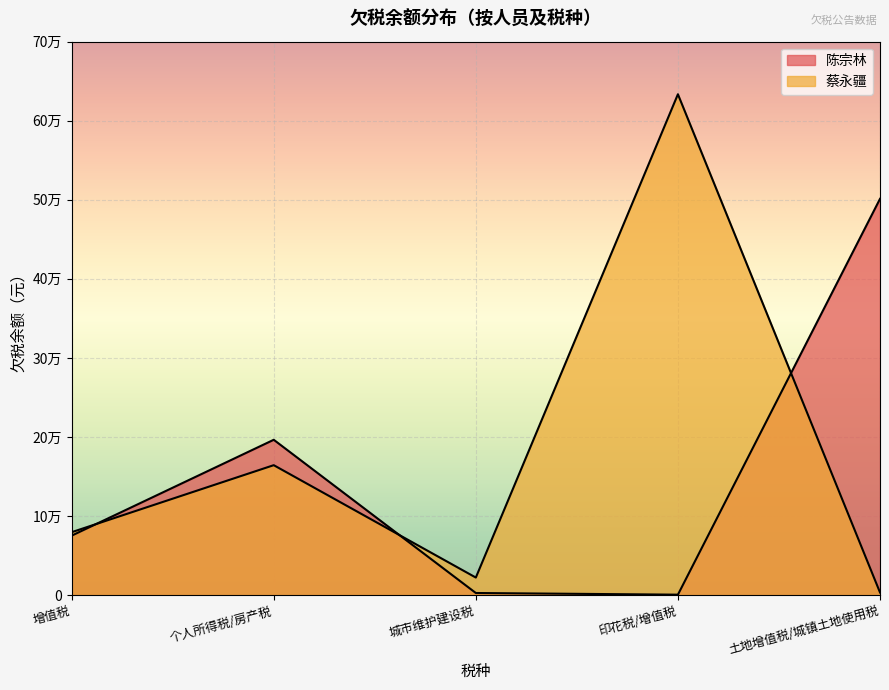

True or false: 陈宗林 has more than 0 points higher than both neighbors.

True